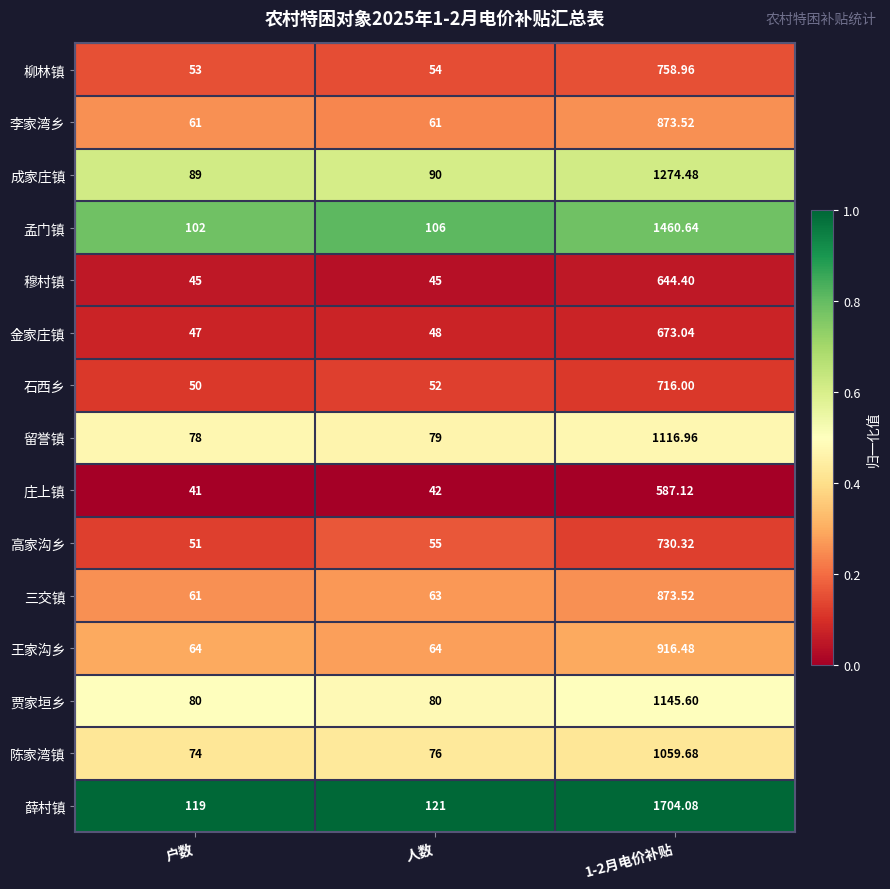

Count the number of categories in the chart.

3